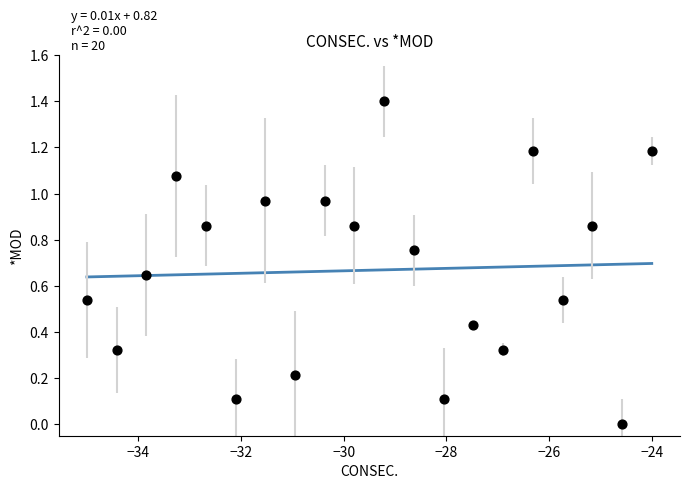

What is the range of Y values (max minus min)?

1.4